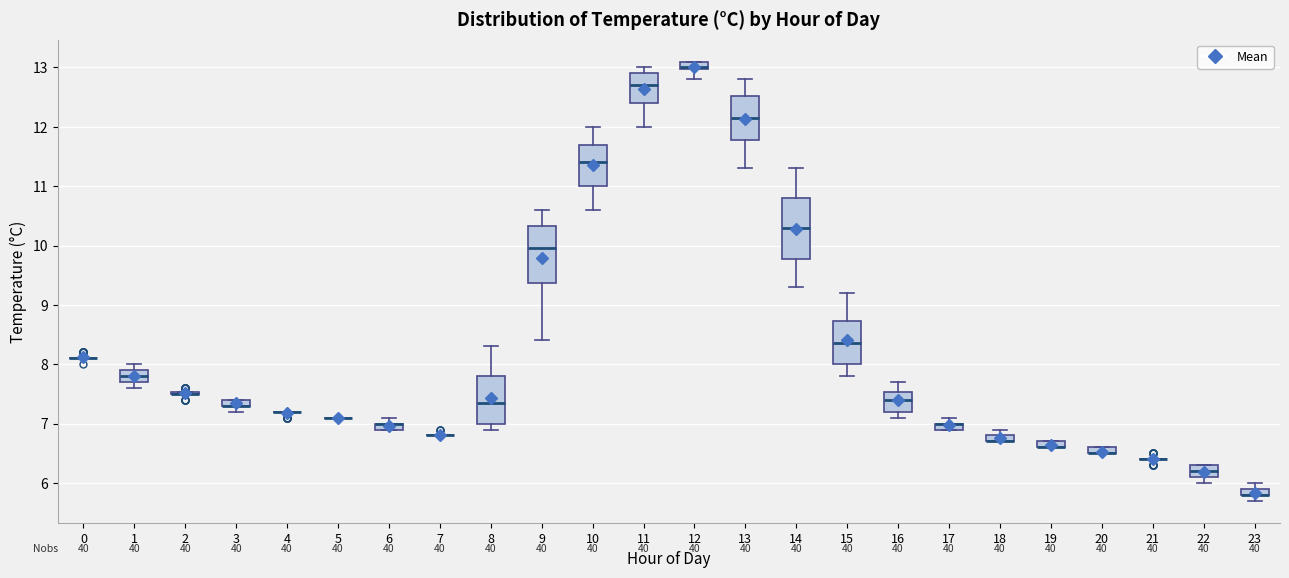

Where is the lower edge of the box at x = 8 on the y-axis? The values are not printed on the chart, so give them approximately, as read against the axis.

7.0